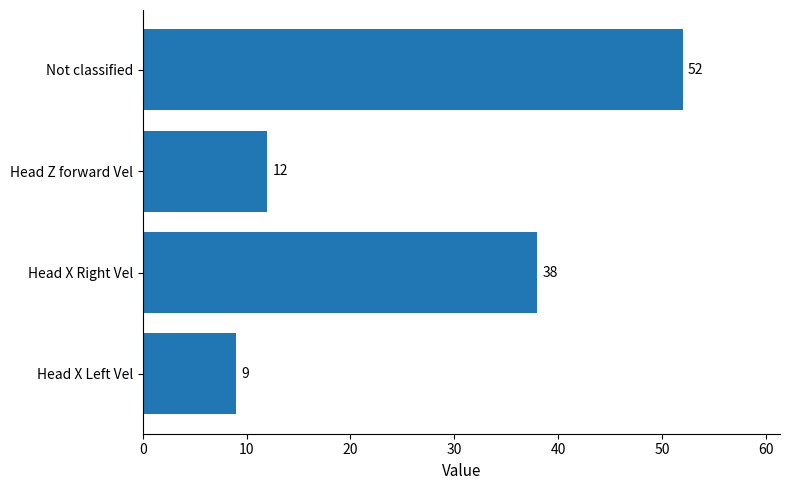

Which label corresponds to the smallest value in the chart?

Head X Left Vel